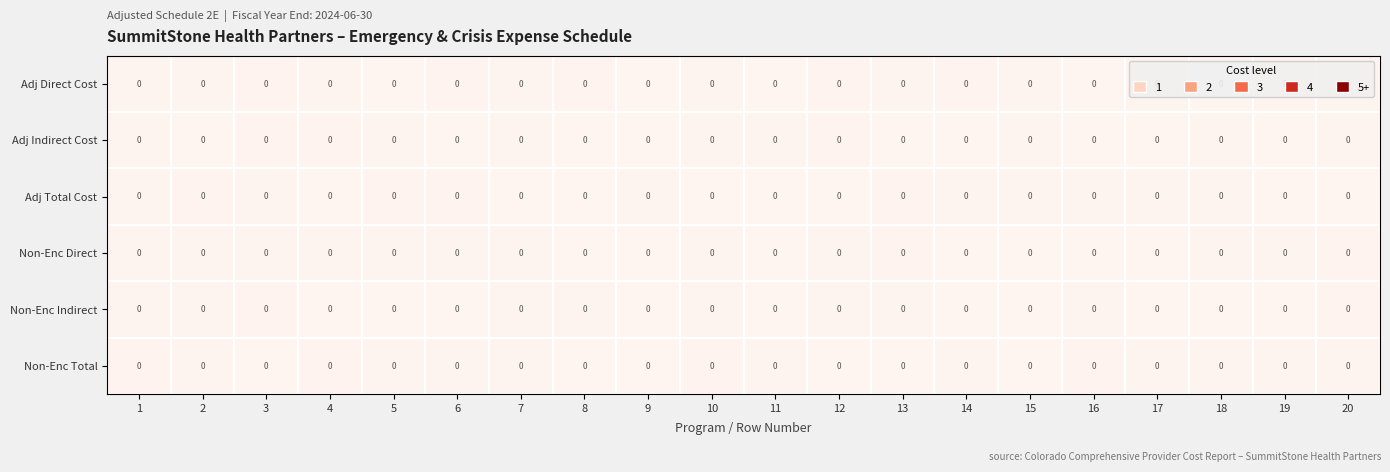

Reading left to right, extract all data points from this chart.

Adj Direct Cost: 1=0.0	2=0.0	3=0.0	4=0.0	5=0.0	6=0.0	7=0.0	8=0.0	9=0.0	10=0.0	11=0.0	12=0.0	13=0.0	14=0.0	15=0.0	16=0.0	17=0.0	18=0.0	19=0.0	20=0.0
Adj Indirect Cost: 1=0.0	2=0.0	3=0.0	4=0.0	5=0.0	6=0.0	7=0.0	8=0.0	9=0.0	10=0.0	11=0.0	12=0.0	13=0.0	14=0.0	15=0.0	16=0.0	17=0.0	18=0.0	19=0.0	20=0.0
Adj Total Cost: 1=0.0	2=0.0	3=0.0	4=0.0	5=0.0	6=0.0	7=0.0	8=0.0	9=0.0	10=0.0	11=0.0	12=0.0	13=0.0	14=0.0	15=0.0	16=0.0	17=0.0	18=0.0	19=0.0	20=0.0
Non-Enc Direct: 1=0.0	2=0.0	3=0.0	4=0.0	5=0.0	6=0.0	7=0.0	8=0.0	9=0.0	10=0.0	11=0.0	12=0.0	13=0.0	14=0.0	15=0.0	16=0.0	17=0.0	18=0.0	19=0.0	20=0.0
Non-Enc Indirect: 1=0.0	2=0.0	3=0.0	4=0.0	5=0.0	6=0.0	7=0.0	8=0.0	9=0.0	10=0.0	11=0.0	12=0.0	13=0.0	14=0.0	15=0.0	16=0.0	17=0.0	18=0.0	19=0.0	20=0.0
Non-Enc Total: 1=0.0	2=0.0	3=0.0	4=0.0	5=0.0	6=0.0	7=0.0	8=0.0	9=0.0	10=0.0	11=0.0	12=0.0	13=0.0	14=0.0	15=0.0	16=0.0	17=0.0	18=0.0	19=0.0	20=0.0